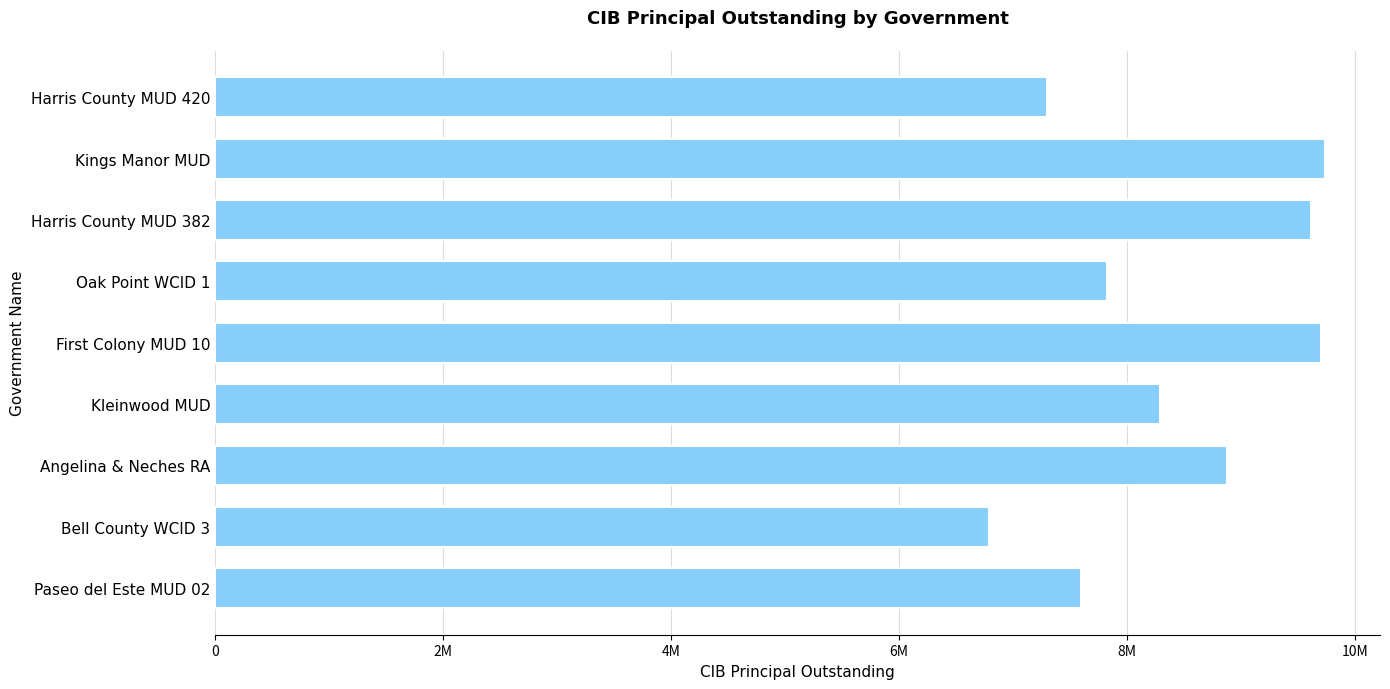

Which category has the lowest value across all series?

Bell County WCID 3